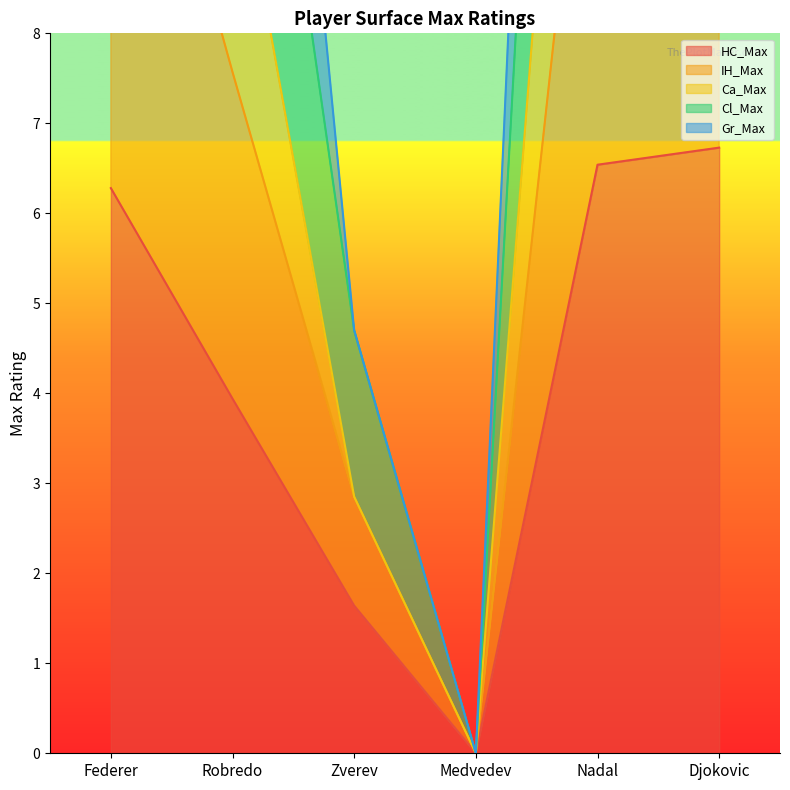

What is the value of the IH_Max point at the 2nd from the left?

7.6